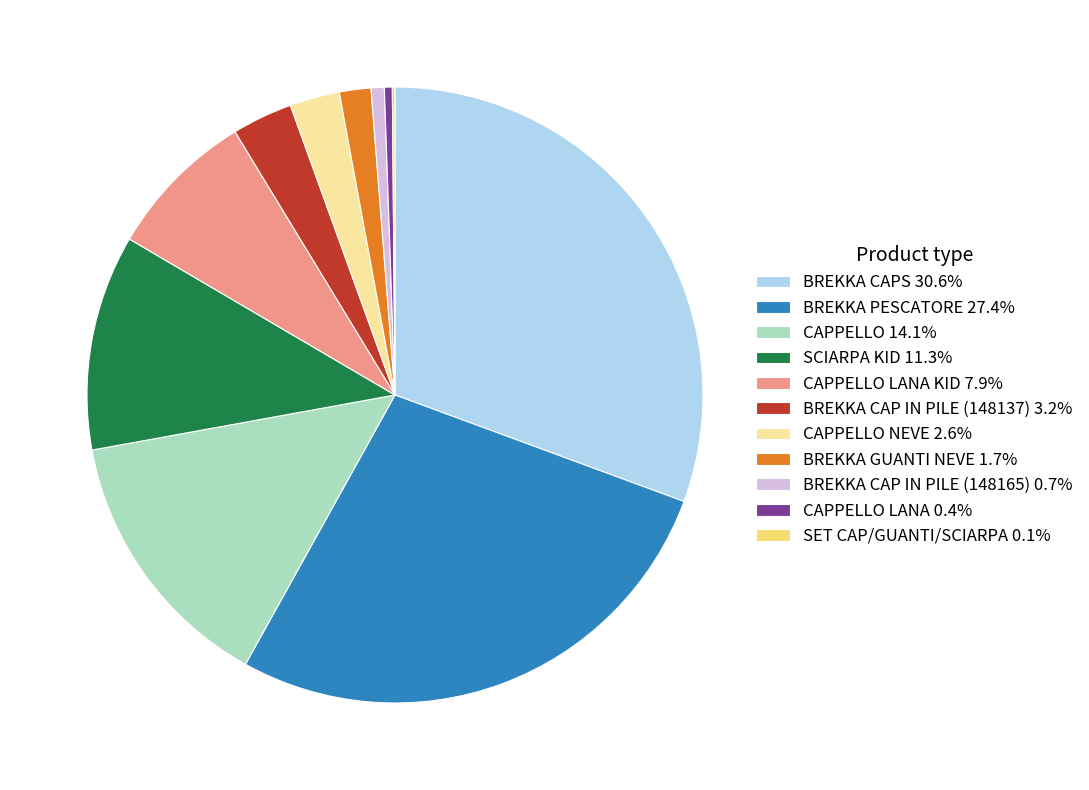

Approximately how many times larger is the value at BREKKA CAPS 30.6% compared to BREKKA PESCATORE 27.4%?

1.1